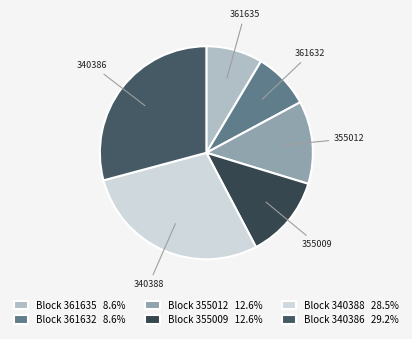

Does 355009 represent more than half of the total?

No